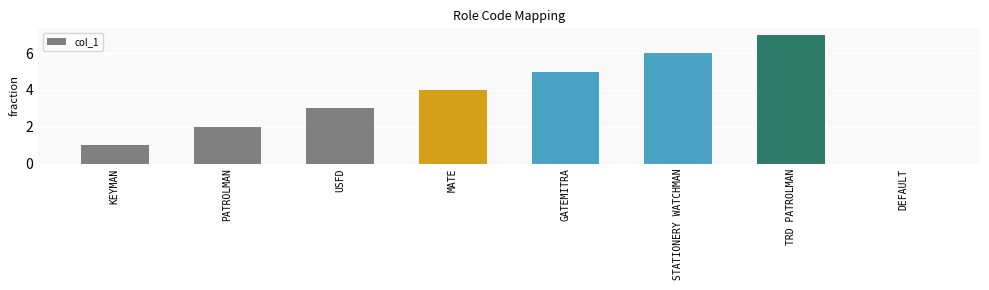

What is the sum of the values at DEFAULT and USFD?

3